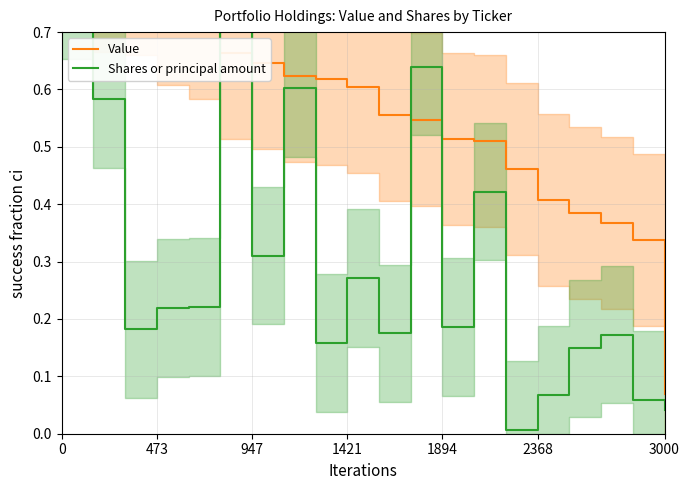

What is the difference between the highest and lowest values at 8?

0.5